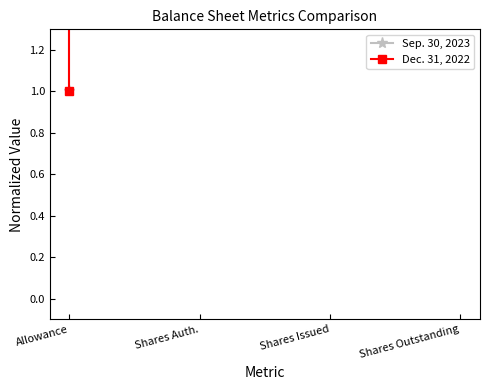

Reading left to right, extract all data points from this chart.

Sep. 30, 2023: 1.0	1704545.5	1083727.3	1083727.3
Dec. 31, 2022: 1.0	1595744.7	1005383.0	1005383.0